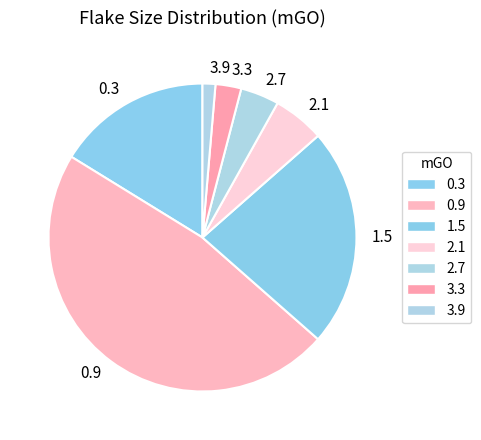

Approximately how many times larger is the value at 3.9 compared to 1.5?

0.1